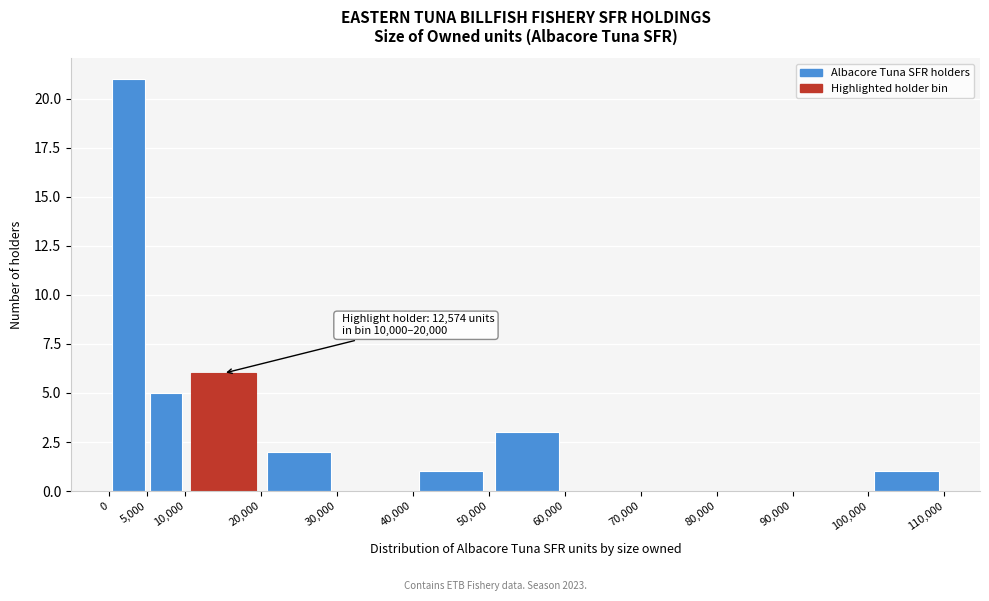

Which range on the x-axis has the tallest bar?

0 to 5,000